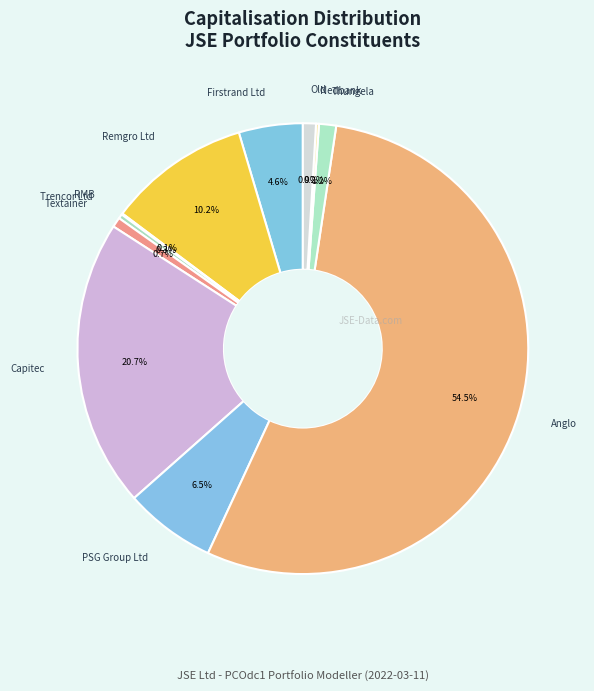

Which slice is the largest?

Anglo American plc